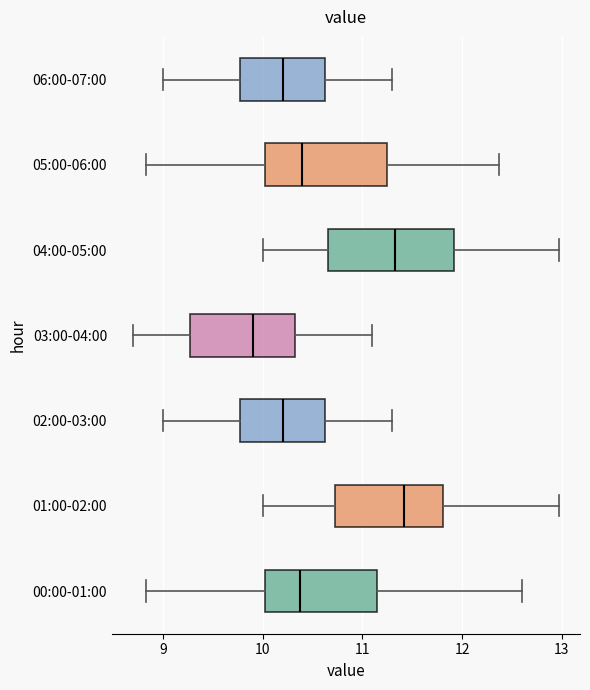

Reading bottom to top, transcribe this box plot: for each box, give where its median line is, the range the box spans, and where its two whiskers end, as read against the x-axis. The values are not printed on the chart, so give them approximately, as read against the axis.

00:00-01:00: median 10.4, box 10.0 to 11.1, whiskers 8.8 to 12.6
01:00-02:00: median 11.4, box 10.7 to 11.8, whiskers 10.0 to 13.0
02:00-03:00: median 10.2, box 9.8 to 10.6, whiskers 9.0 to 11.3
03:00-04:00: median 9.9, box 9.3 to 10.3, whiskers 8.7 to 11.1
04:00-05:00: median 11.3, box 10.7 to 11.9, whiskers 10.0 to 13.0
05:00-06:00: median 10.4, box 10.0 to 11.3, whiskers 8.8 to 12.4
06:00-07:00: median 10.2, box 9.8 to 10.6, whiskers 9.0 to 11.3